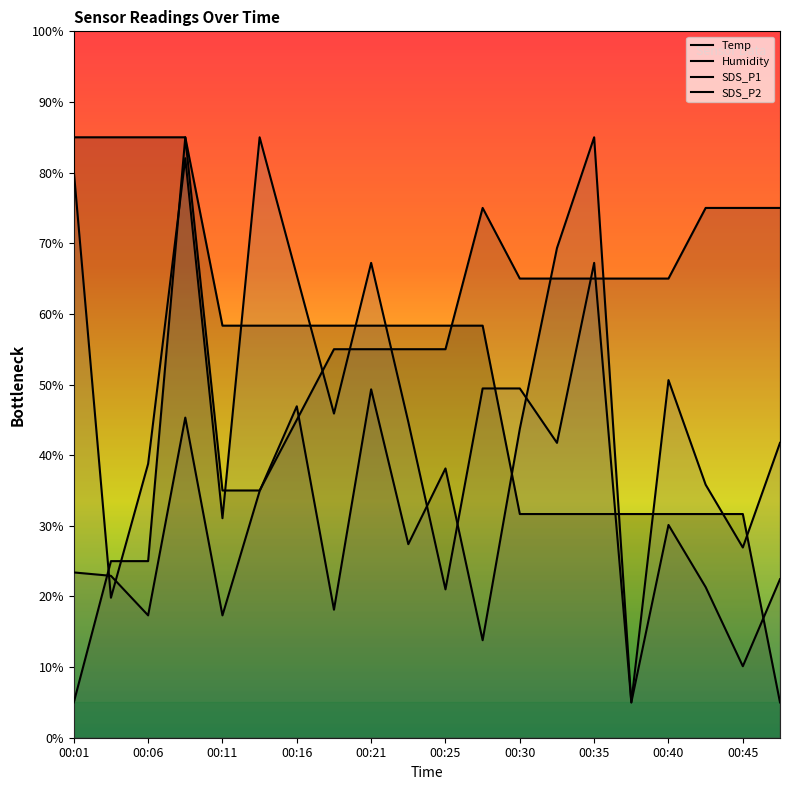

What are all the series names shown in the legend?

Temp, Humidity, SDS_P1, SDS_P2